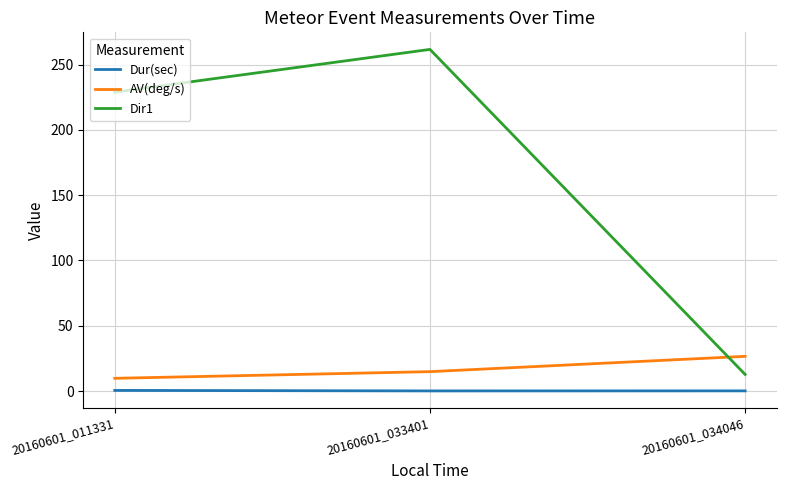

Rank the series at 20160601_033401 from lowest to highest value.

Dur(sec), AV(deg/s), Dir1